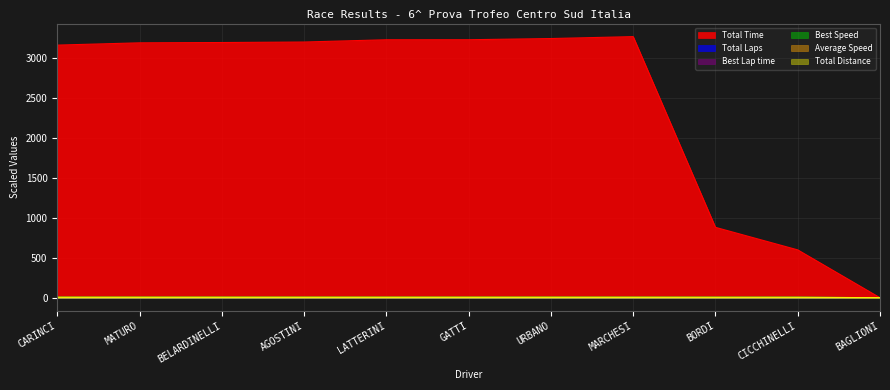

What is the label of the 2nd point from the right?

CICCHINELLI